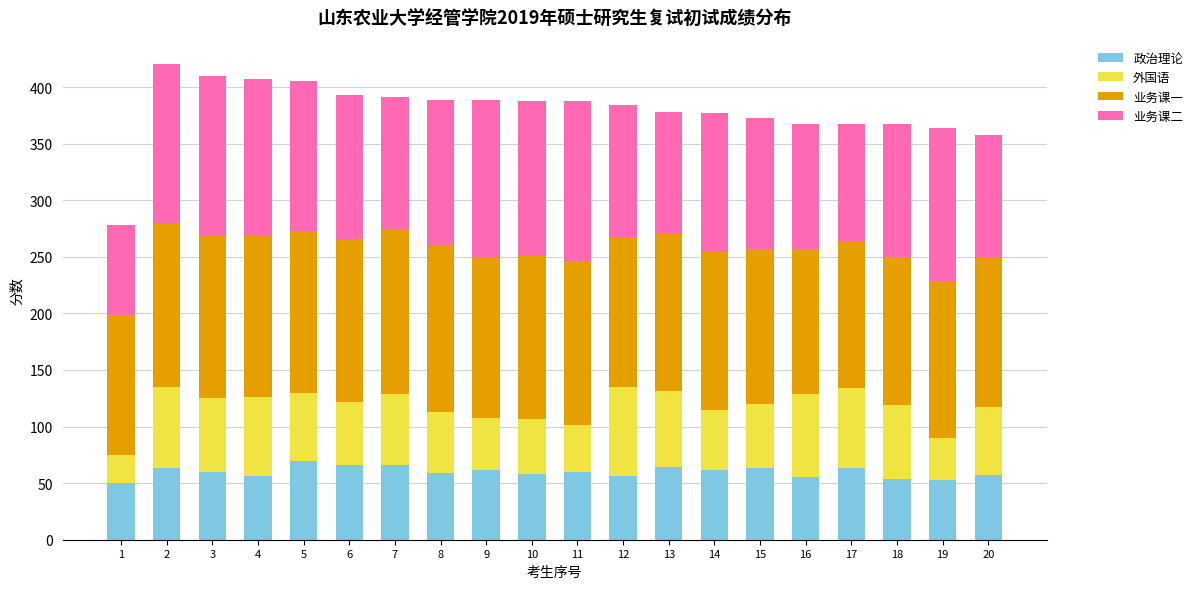

What is the approximate value of 政治理论 at 10?

58